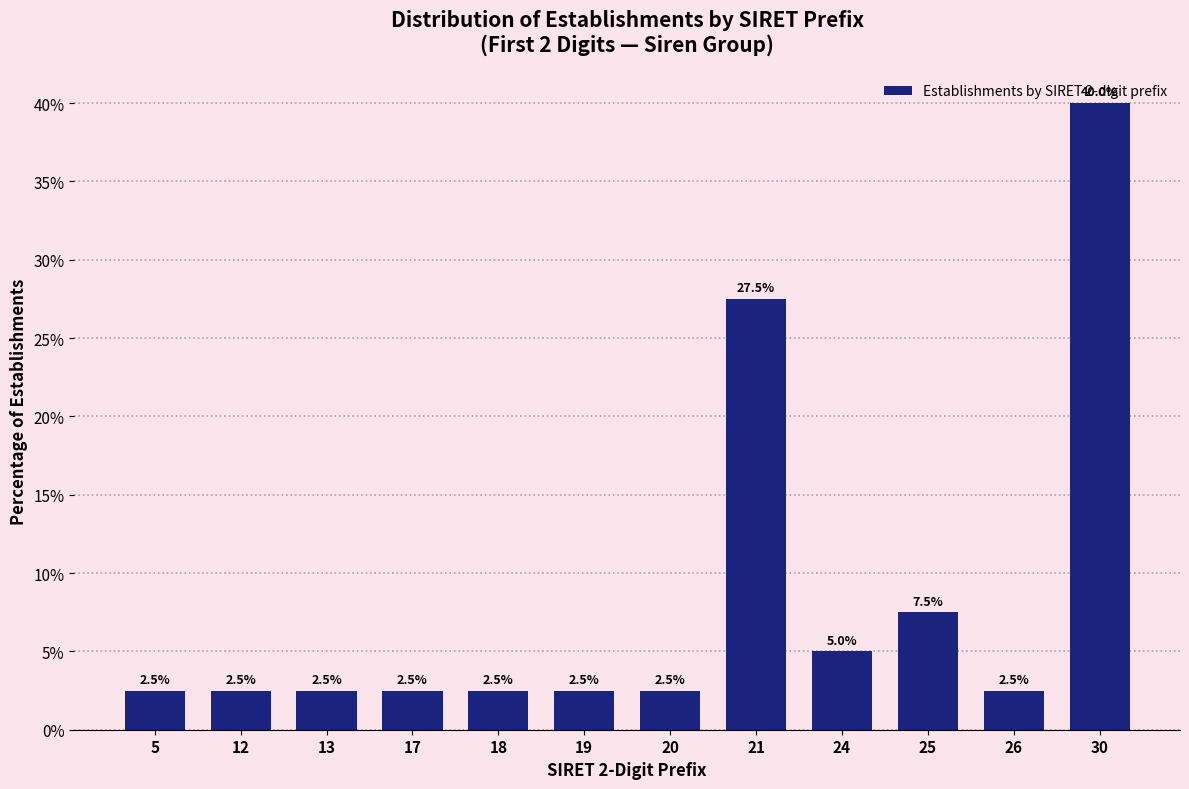

What is the value of the 1st bar from the left?

2.5